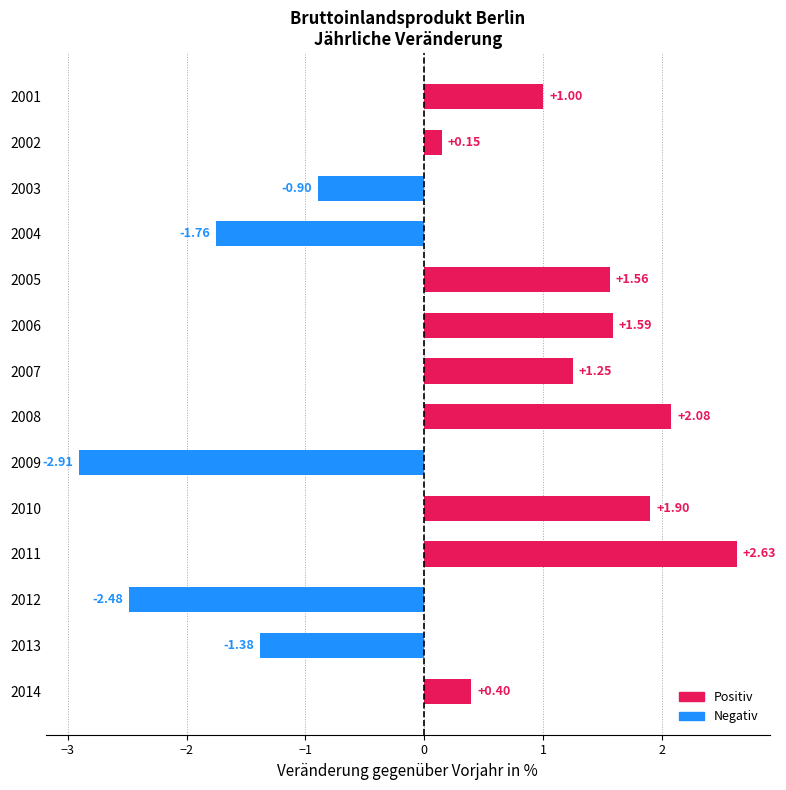

What is the difference between the maximum and minimum values?

5.5